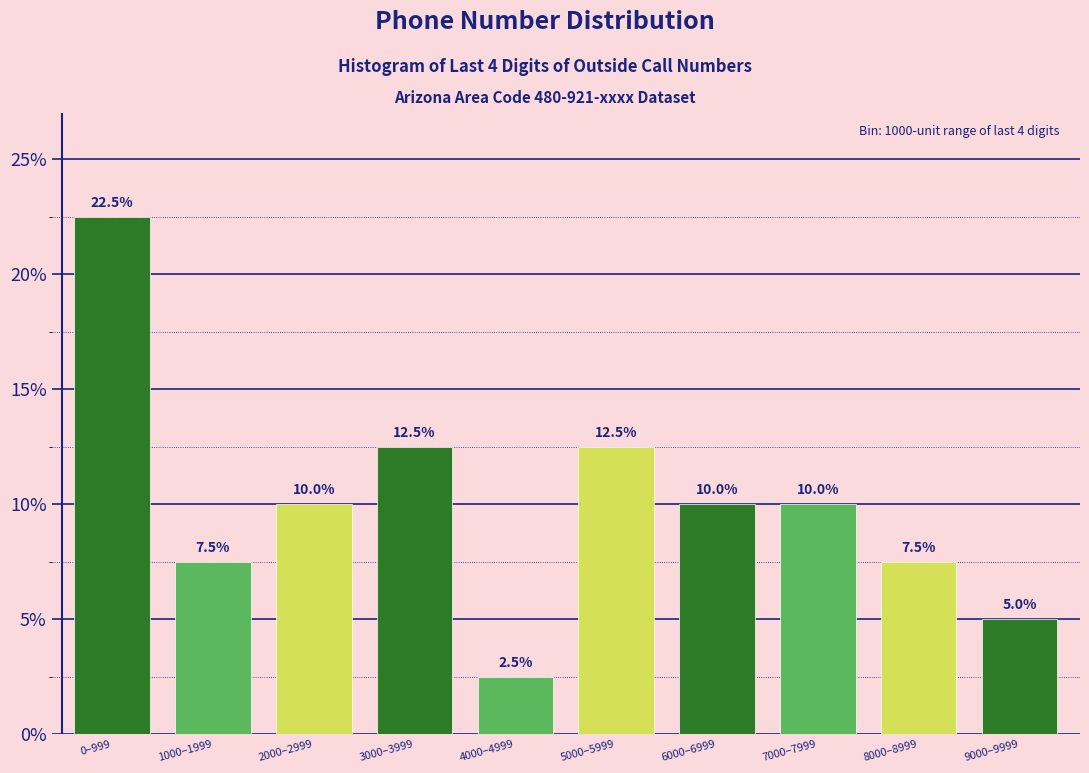

Reading right to left, extract all data points from this chart.

5.0	7.5	10.0	10.0	12.5	2.5	12.5	10.0	7.5	22.5